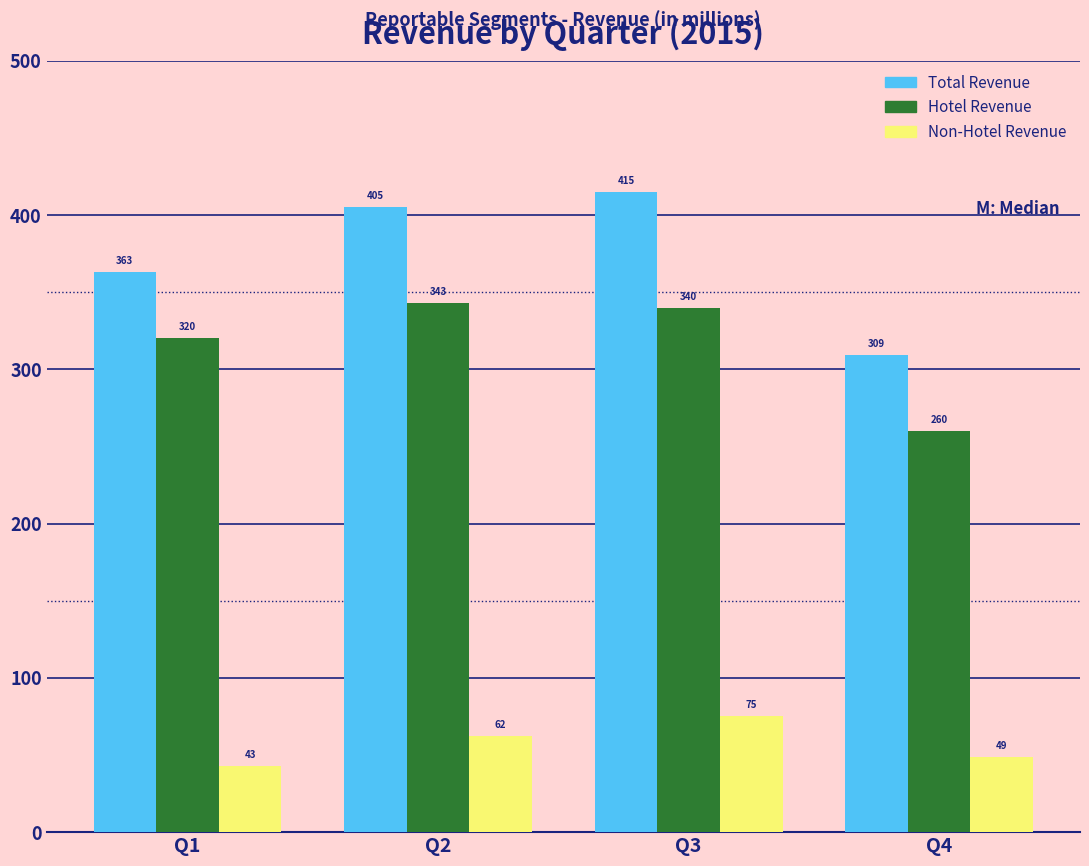

Reading left to right, extract all data points from this chart.

Total Revenue: Q1=363	Q2=405	Q3=415	Q4=309
Hotel Revenue: Q1=320	Q2=343	Q3=340	Q4=260
Non-Hotel Revenue: Q1=43	Q2=62	Q3=75	Q4=49